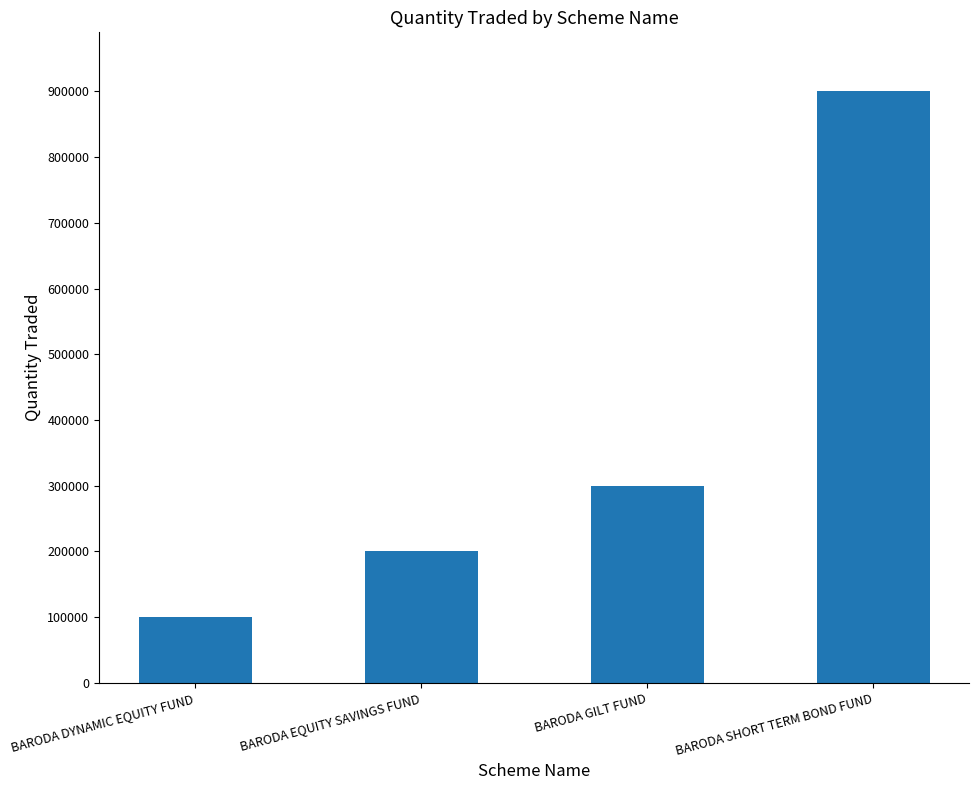

What is the label of the 2nd bar from the right?

BARODA GILT FUND